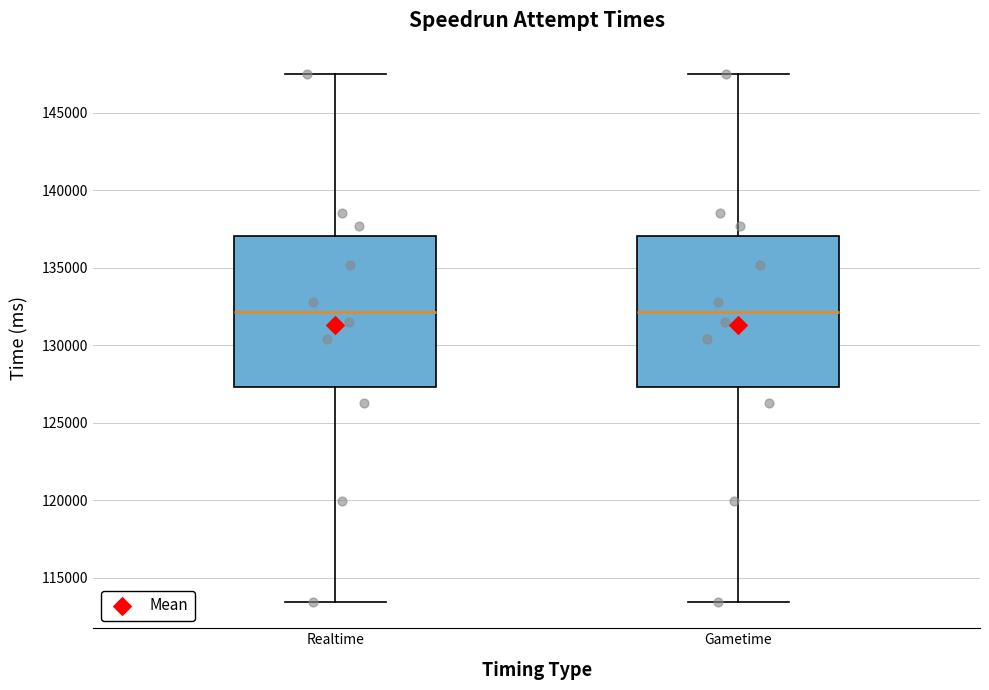

Reading left to right, read every box against the y-axis: the position of its median line, the range the box covers, and the ends of its whiskers. The values are not printed on the chart, so give them approximately, as read against the axis.

Realtime: median 132000, box 127500 to 137000, whiskers 113500 to 147500
Gametime: median 132000, box 127500 to 137000, whiskers 113500 to 147500